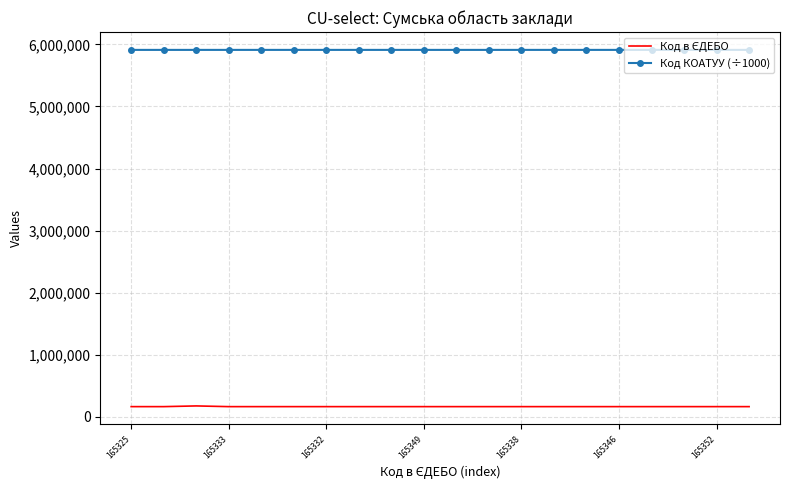

What is the maximum value shown in the chart?

5910136.6